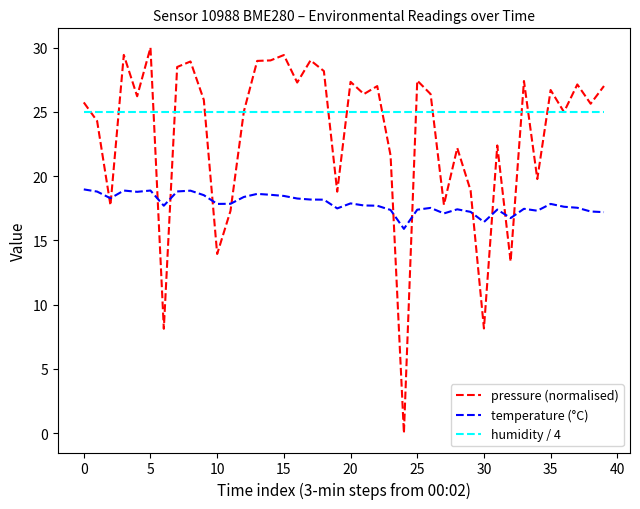

Which series has the largest total across all categories?

humidity / 4